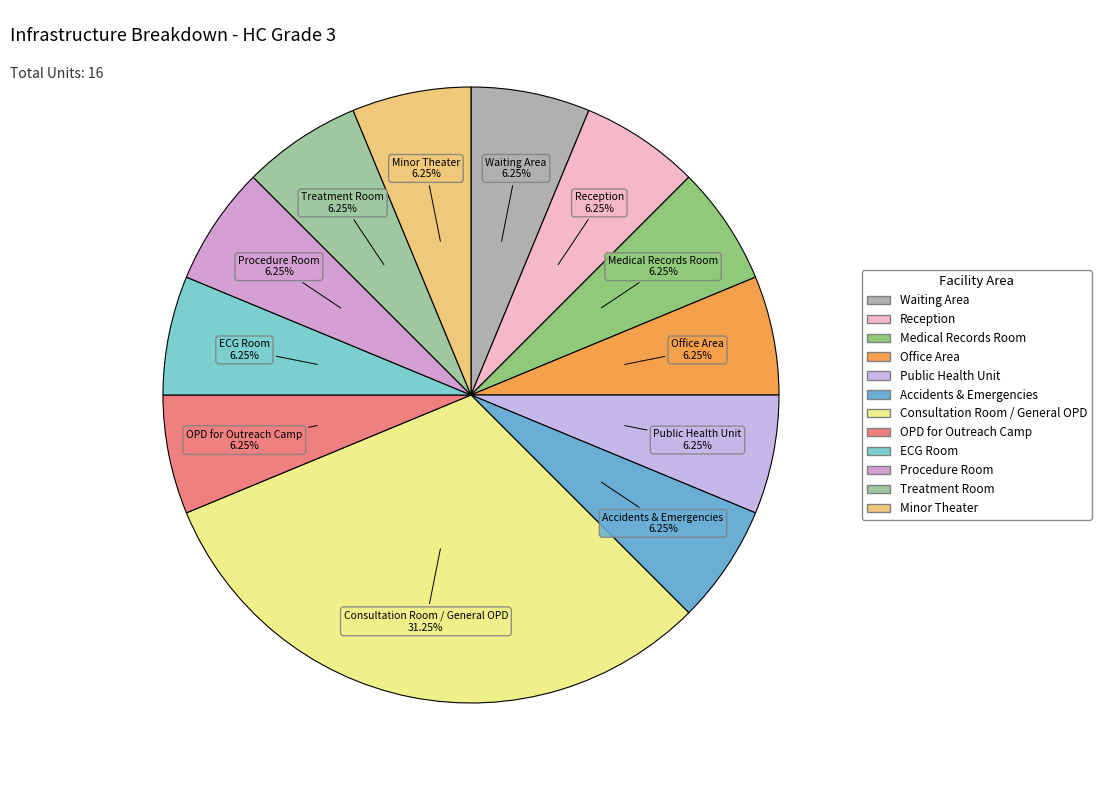

Combined, what portion of the pie is Reception and Procedure Room?

12.5%